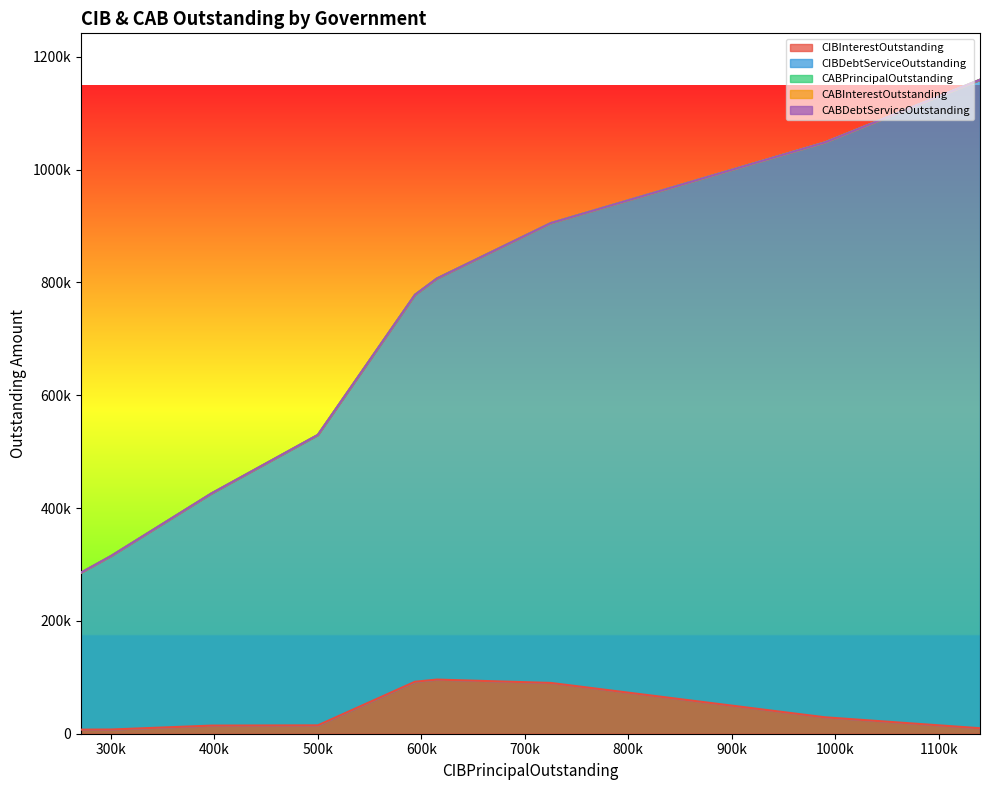

True or false: CABDebtServiceOutstanding has more than 1 interior local peaks.

False